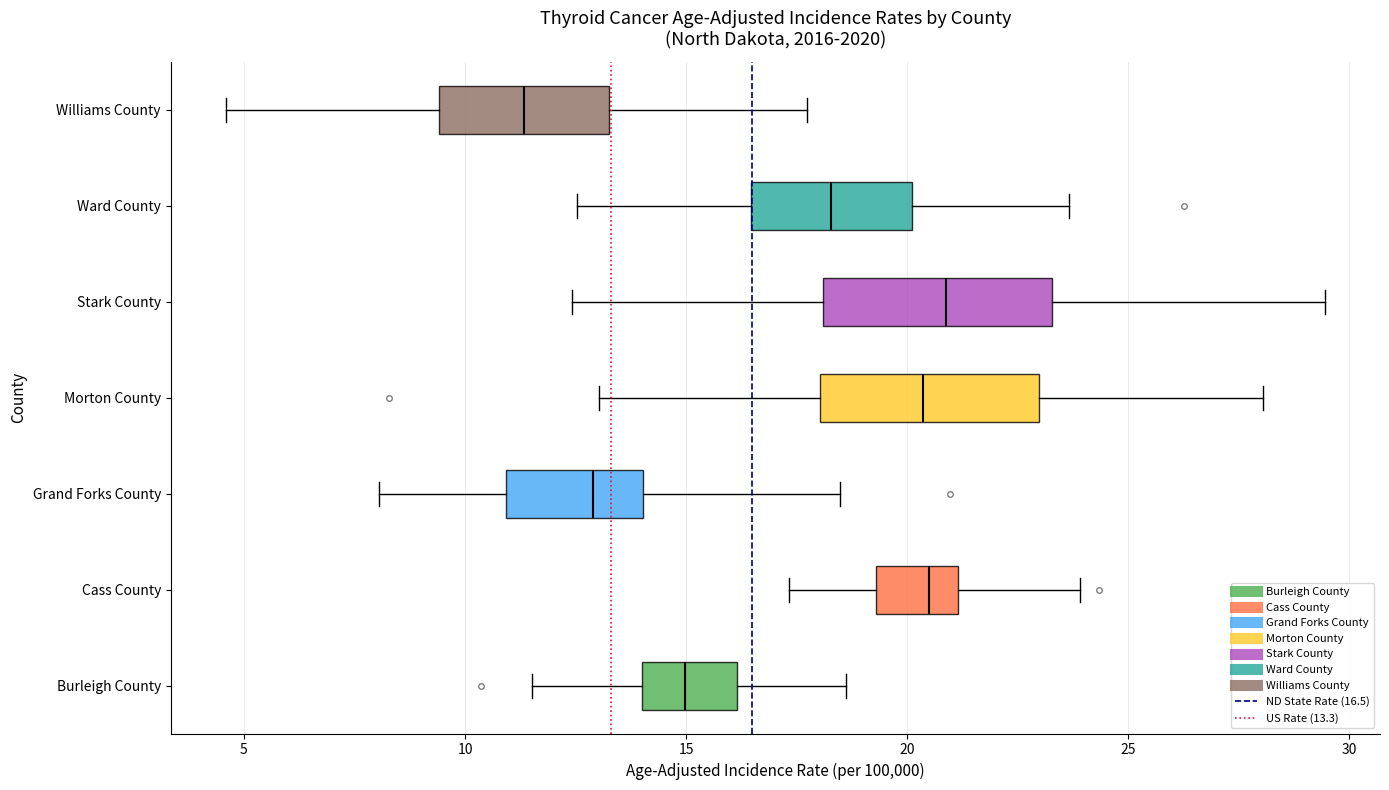

Reading bottom to top, transcribe this box plot: for each box, give where its median line is, the range the box spans, and where its two whiskers end, as read against the x-axis. The values are not printed on the chart, so give them approximately, as read against the axis.

Burleigh County: median 15.0, box 14.0 to 16.0, whiskers 11.5 to 18.5
Cass County: median 20.5, box 19.5 to 21.0, whiskers 17.5 to 24.0
Grand Forks County: median 13.0, box 11.0 to 14.0, whiskers 8.0 to 18.5
Morton County: median 20.5, box 18.0 to 23.0, whiskers 13.0 to 28.0
Stark County: median 21.0, box 18.0 to 23.5, whiskers 12.5 to 29.5
Ward County: median 18.5, box 16.5 to 20.0, whiskers 12.5 to 23.5
Williams County: median 11.5, box 9.5 to 13.5, whiskers 4.5 to 17.5